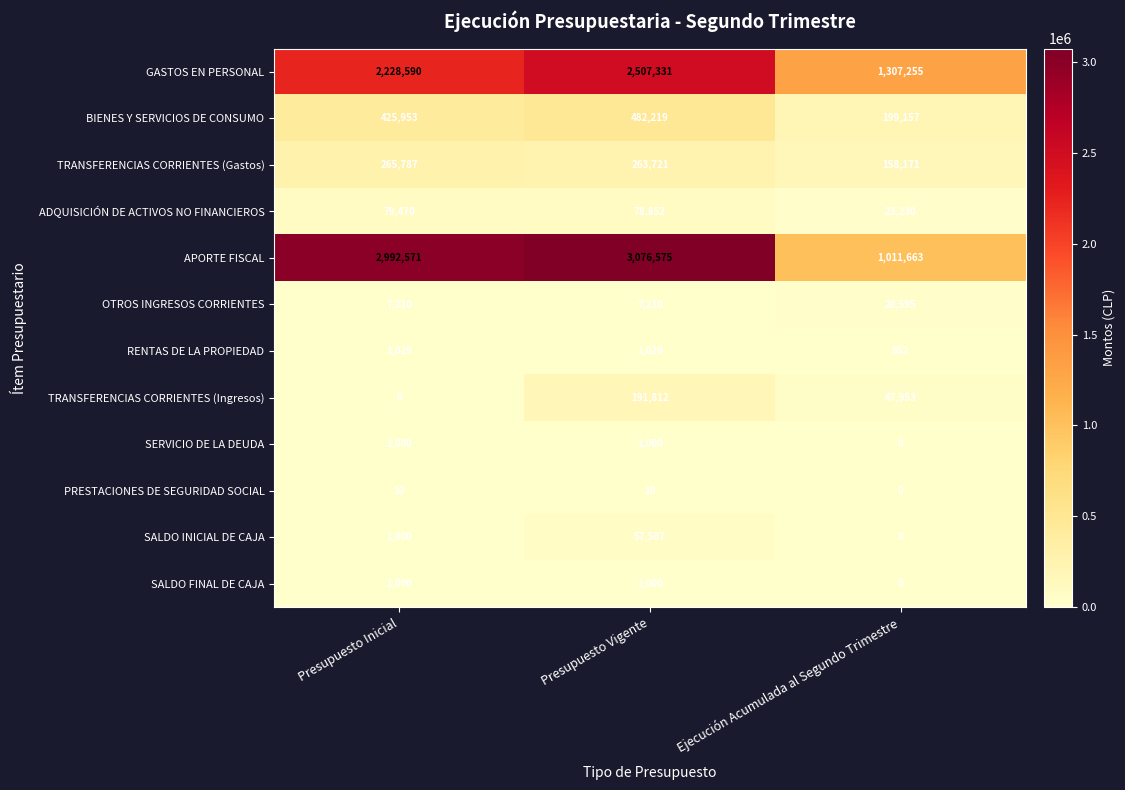

Which label corresponds to the largest value in the chart?

Presupuesto Vigente